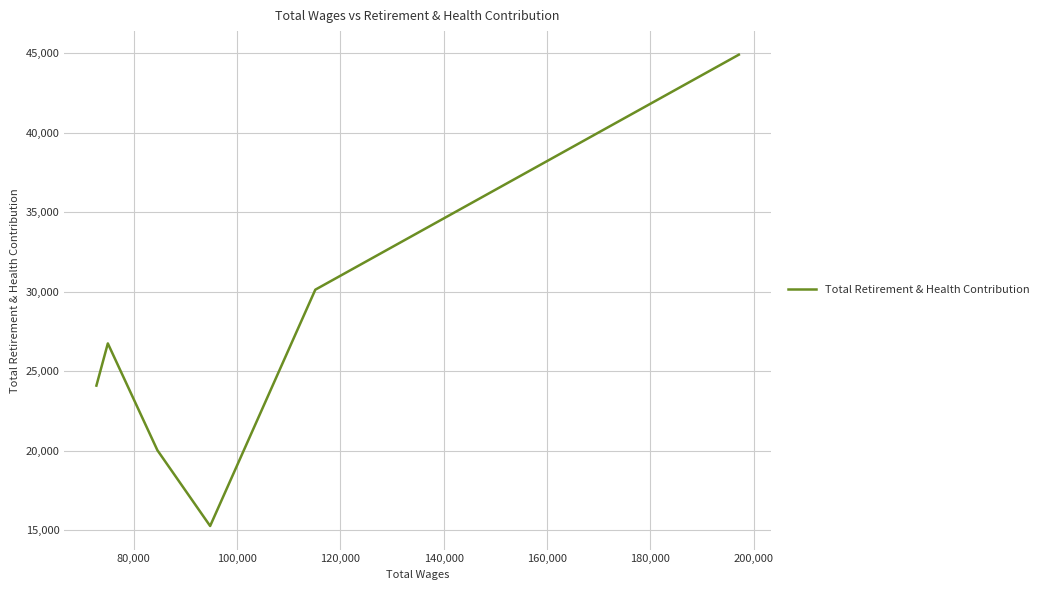

True or false: there are more than 0 points higher than both neighbors.

True